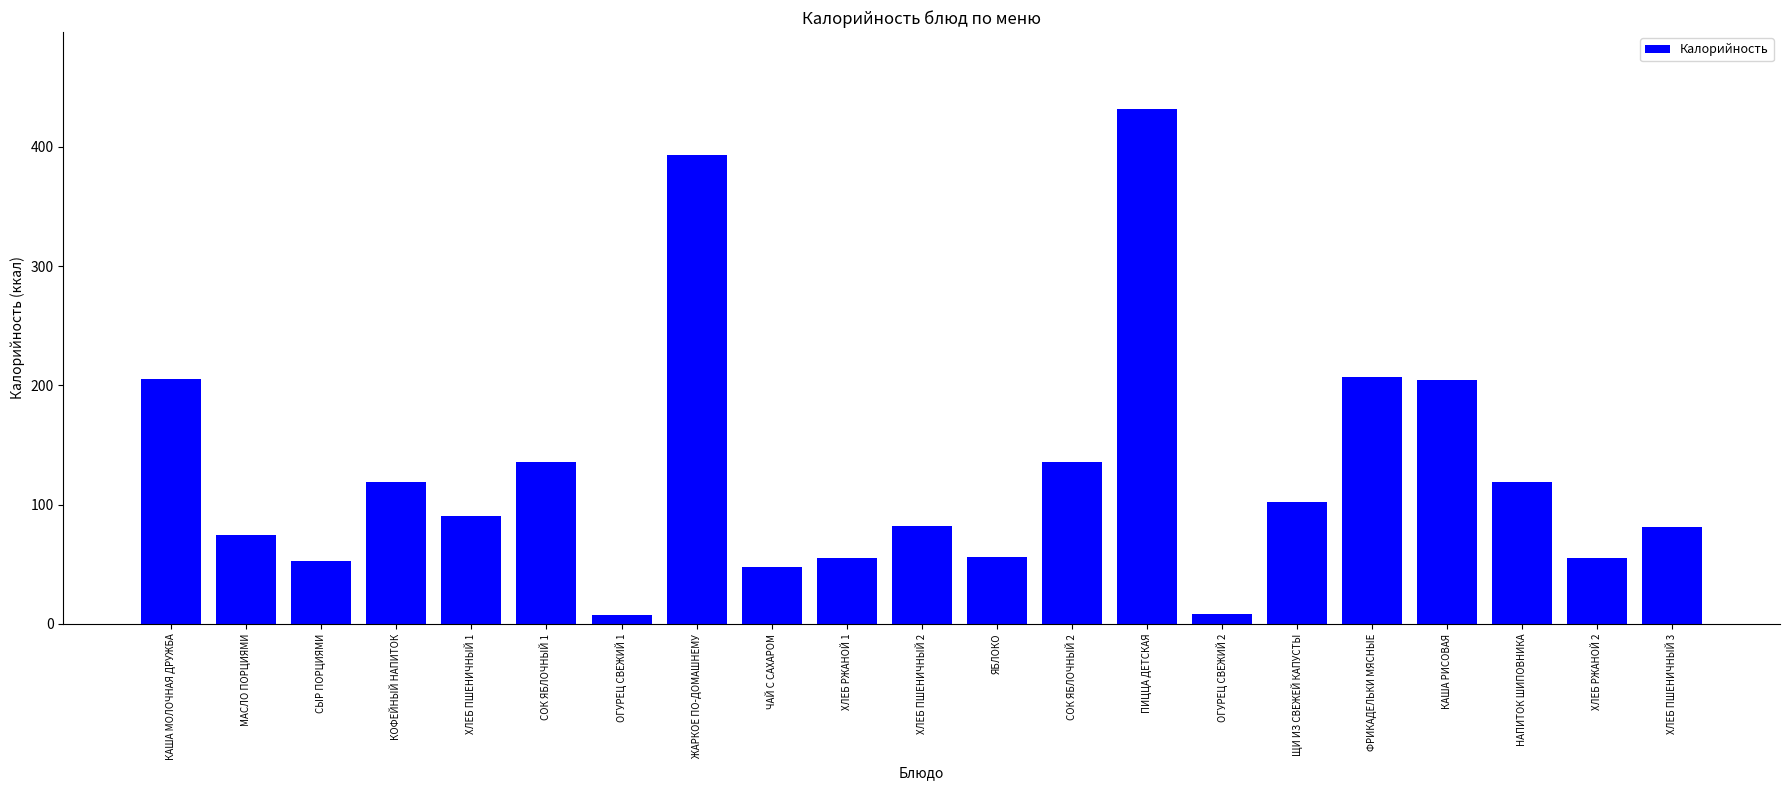

What is the value of the 12th bar from the left?

56.4